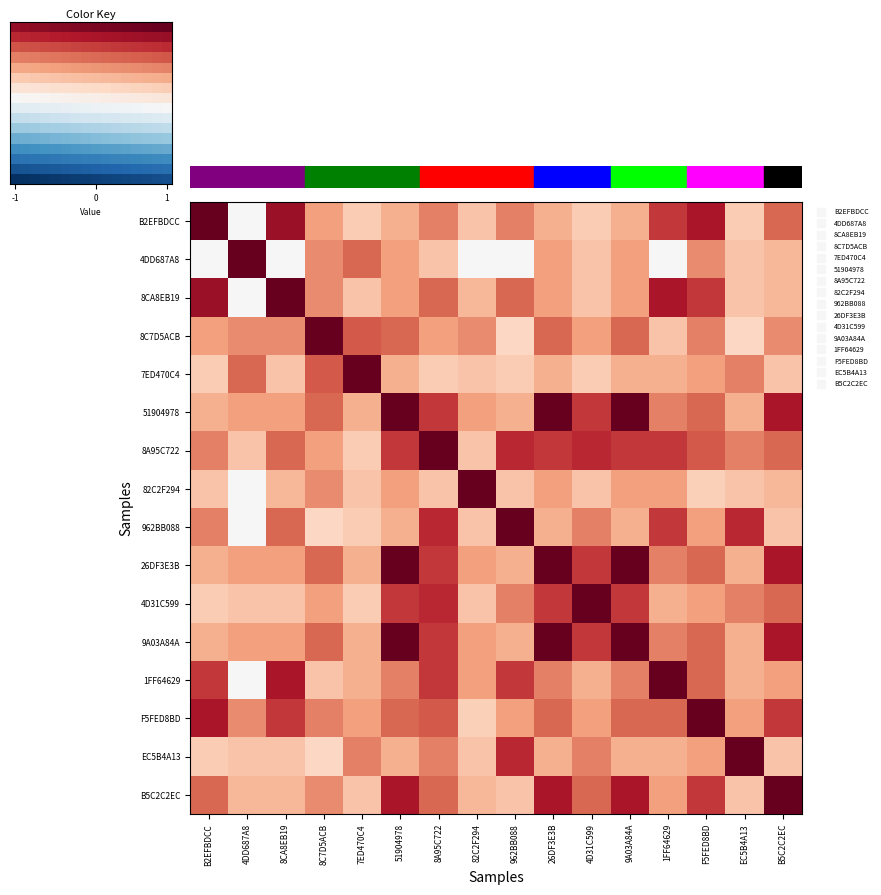

True or false: 51904978 has a value of 0.7 at 4D31C599.

True